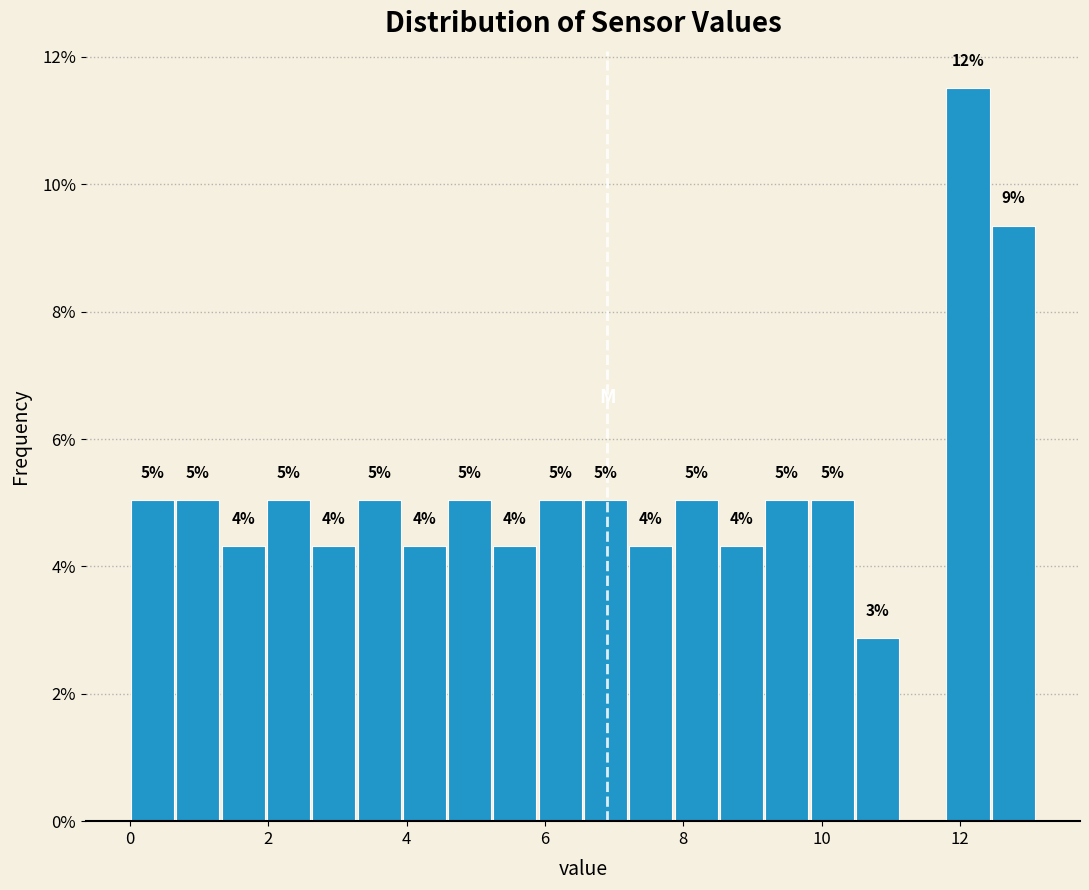

Around what value on the x-axis is the tallest bar? Give the approximate position of its centre, as read against the axis.

12.2